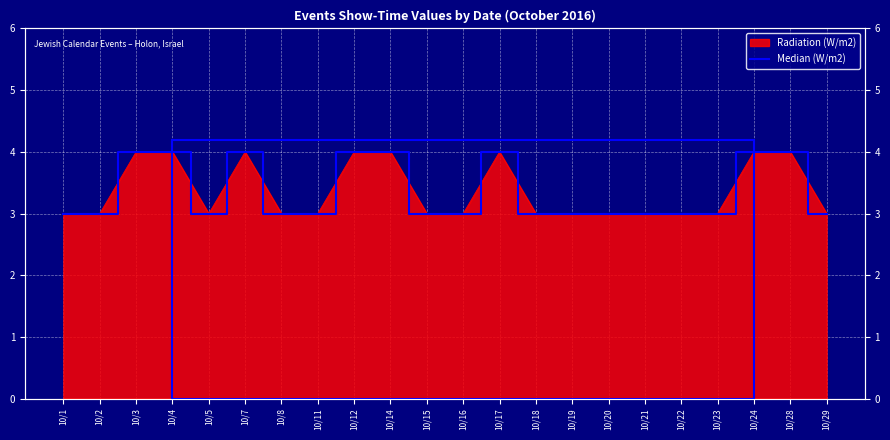

Reading right to left, transcribe all the data shown in this chart.

3	4	4	3	3	3	3	3	3	4	3	3	4	4	3	3	4	3	4	4	3	3